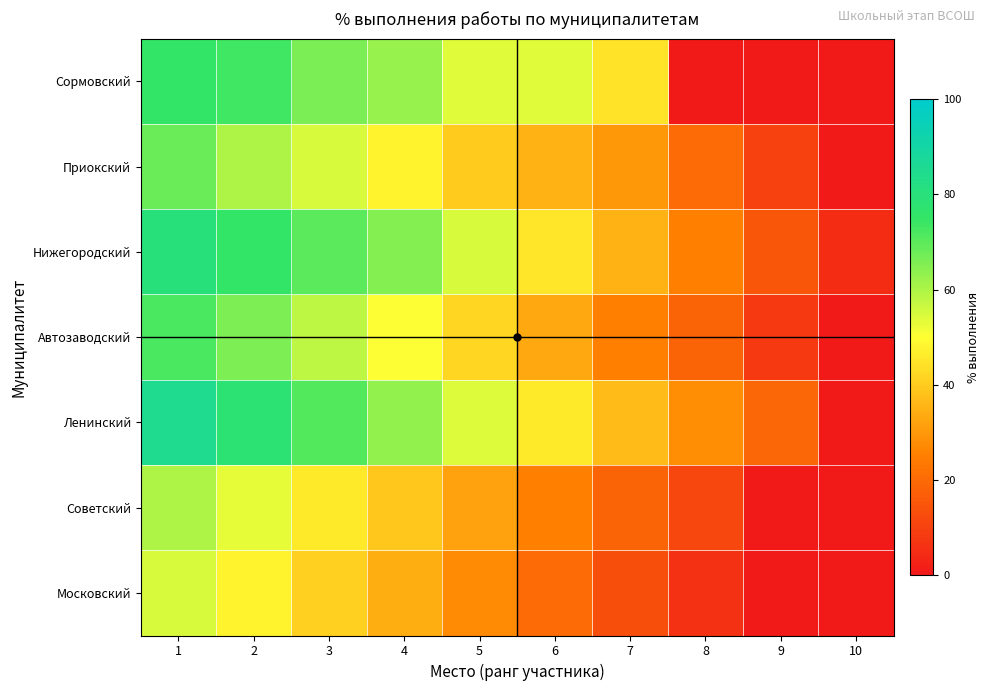

Reading right to left, what are all the values shown in this chart?

Сормовский: 10=0.0	9=0.0	8=0.0	7=44.6	6=53.6	5=53.6	4=62.5	3=66.1	2=73.2	1=75.0
Приокский: 10=0.0	9=10.0	8=20.0	7=30.0	6=35.0	5=40.0	4=48.0	3=55.0	2=60.0	1=68.0
Нижегородский: 10=5.0	9=15.0	8=25.0	7=35.0	6=45.0	5=55.0	4=65.0	3=70.0	2=75.0	1=80.0
Автозаводский: 10=0.0	9=8.0	8=18.0	7=25.0	6=33.0	5=42.0	4=50.0	3=58.0	2=66.0	1=72.0
Ленинский: 10=0.0	9=19.0	8=28.0	7=37.0	6=46.0	5=54.0	4=63.0	3=71.0	2=78.0	1=85.0
Советский: 10=0.0	9=0.0	8=11.0	7=18.0	6=25.0	5=32.0	4=39.0	3=46.0	2=53.0	1=60.0
Московский: 10=0.0	9=0.0	8=6.0	7=13.0	6=20.0	5=27.0	4=34.0	3=41.0	2=48.0	1=55.0